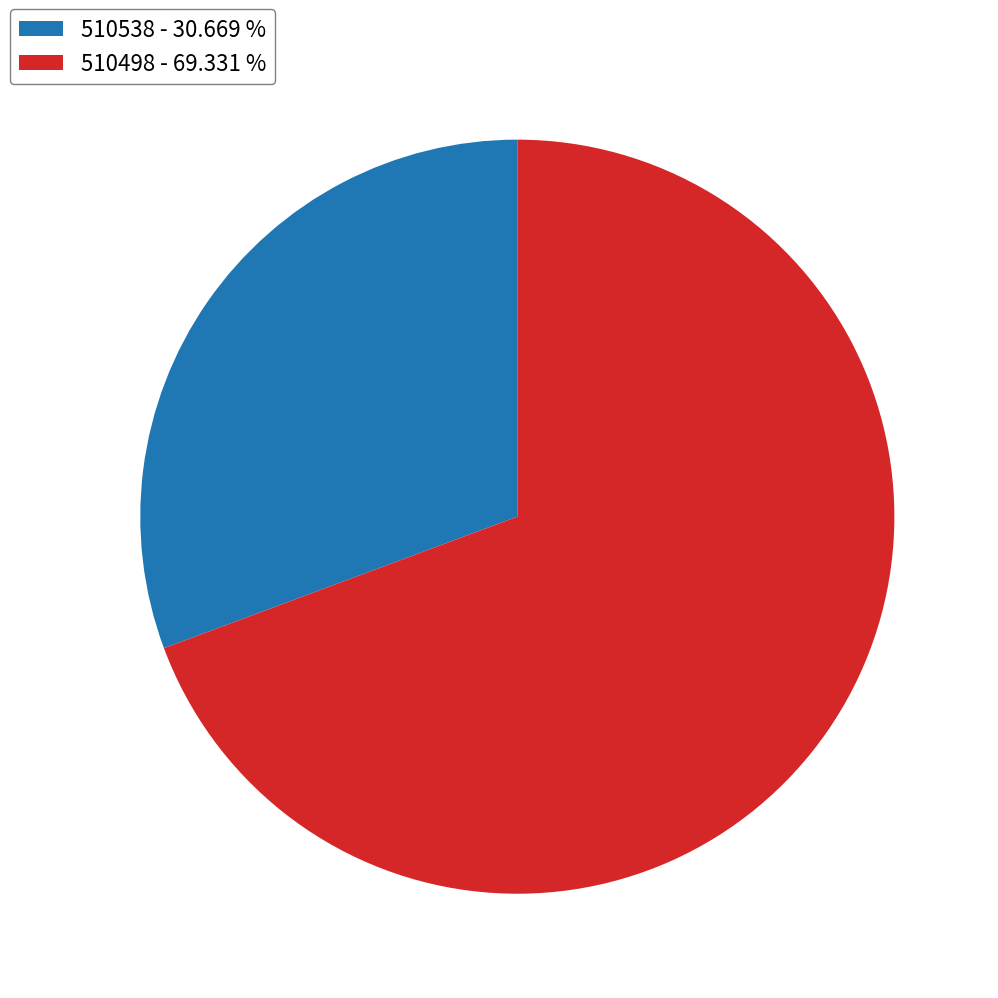

Does any single category account for the majority?

Yes